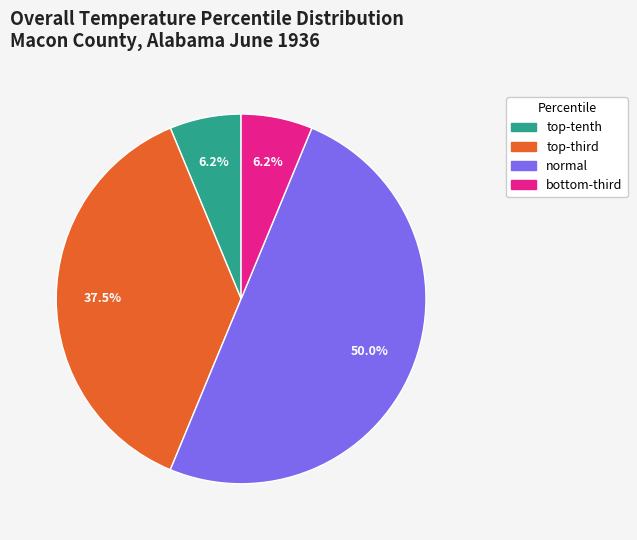

Count the number of slices in the pie.

4